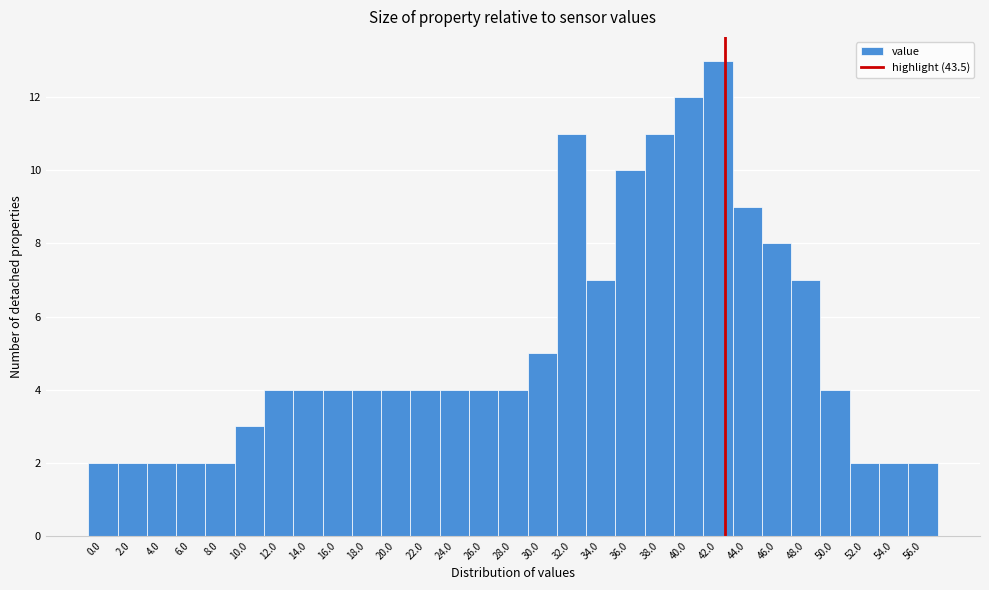

Reading left to right, what are all the values shown in this chart?

2	2	2	2	2	3	4	4	4	4	4	4	4	4	4	5	11	7	10	11	12	13	9	8	7	4	2	2	2